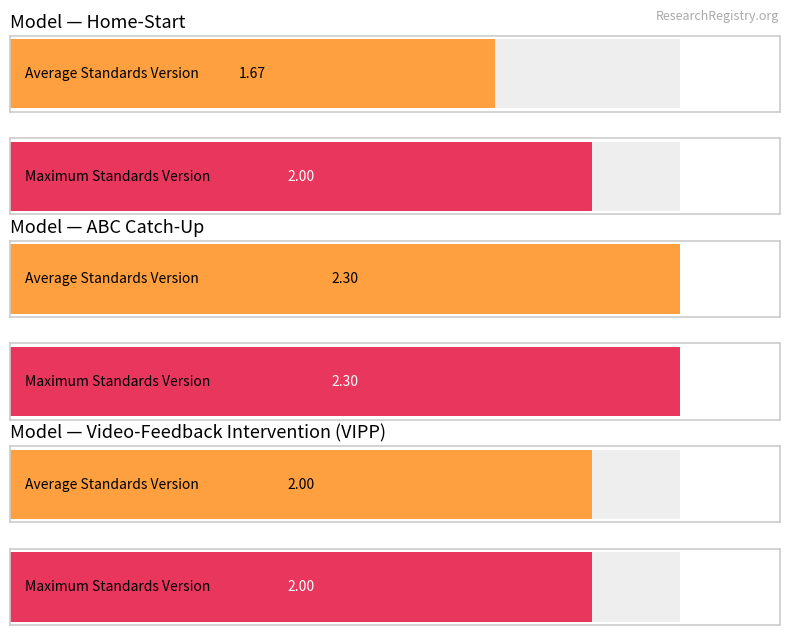

What position from the left is Video-Feedback Intervention?

3